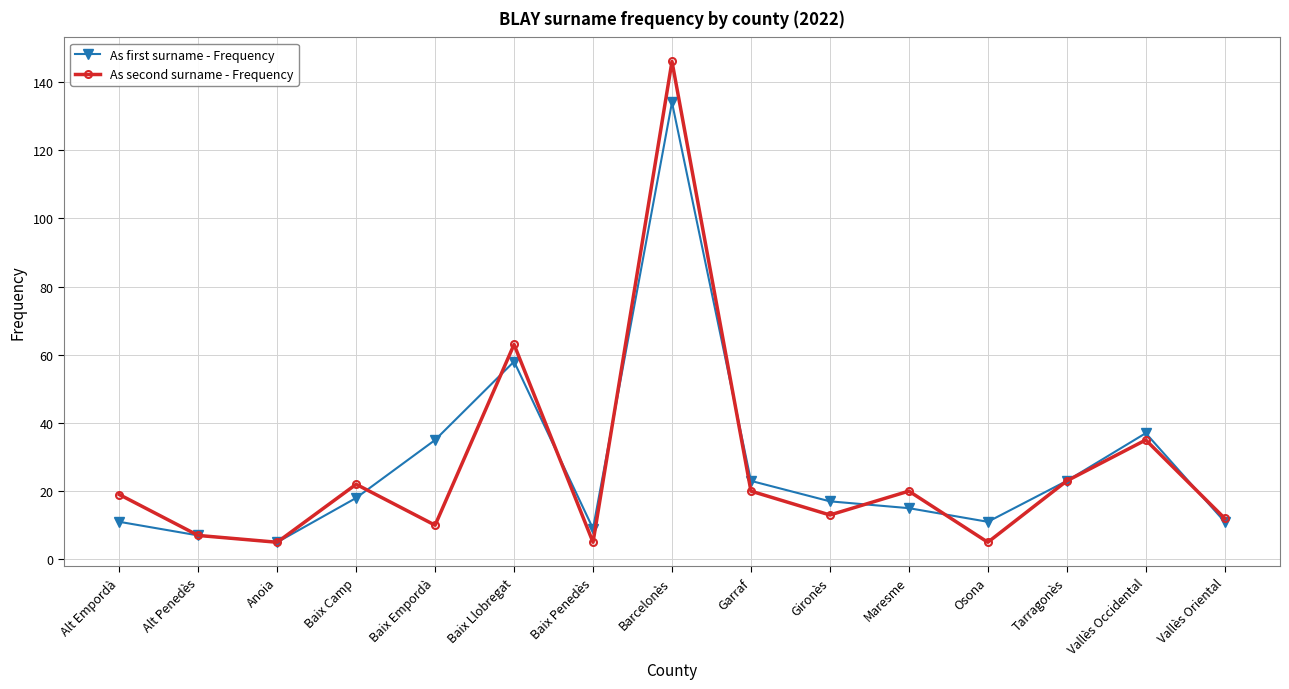

Where is the first local minimum for As second surname - Frequency?

Anoia